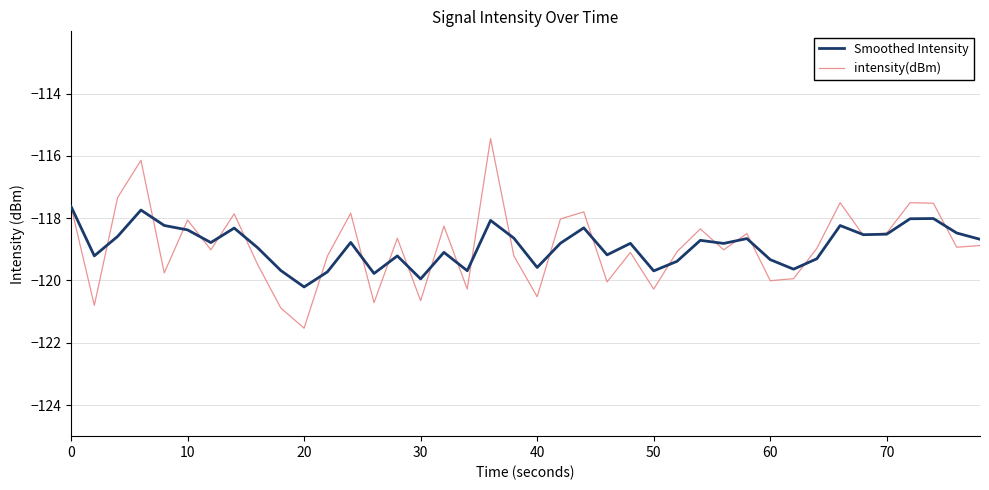

How many series are shown in this chart?

2